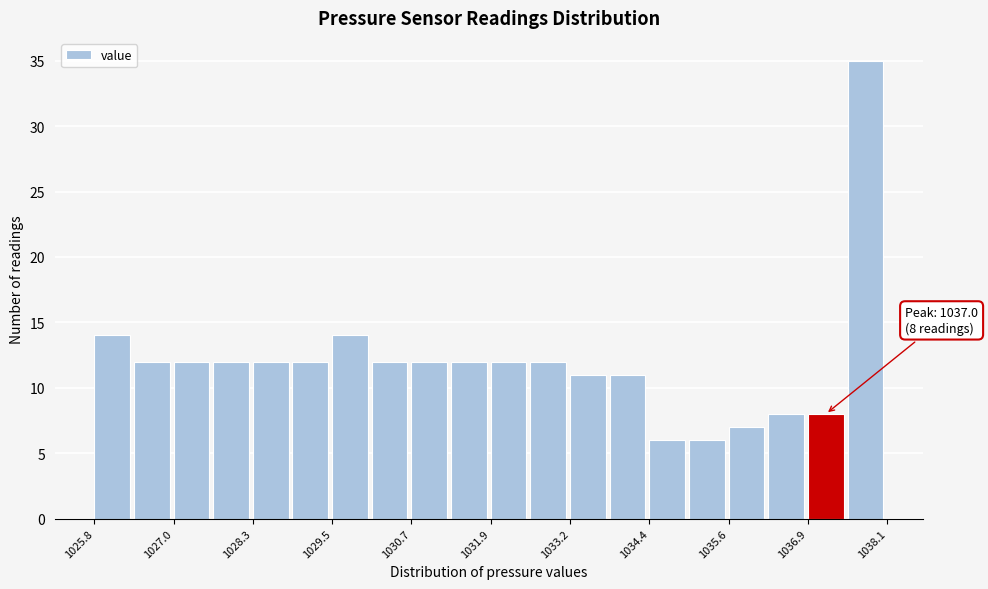

Around what value on the x-axis is the tallest bar? Give the approximate position of its centre, as read against the axis.

1037.8